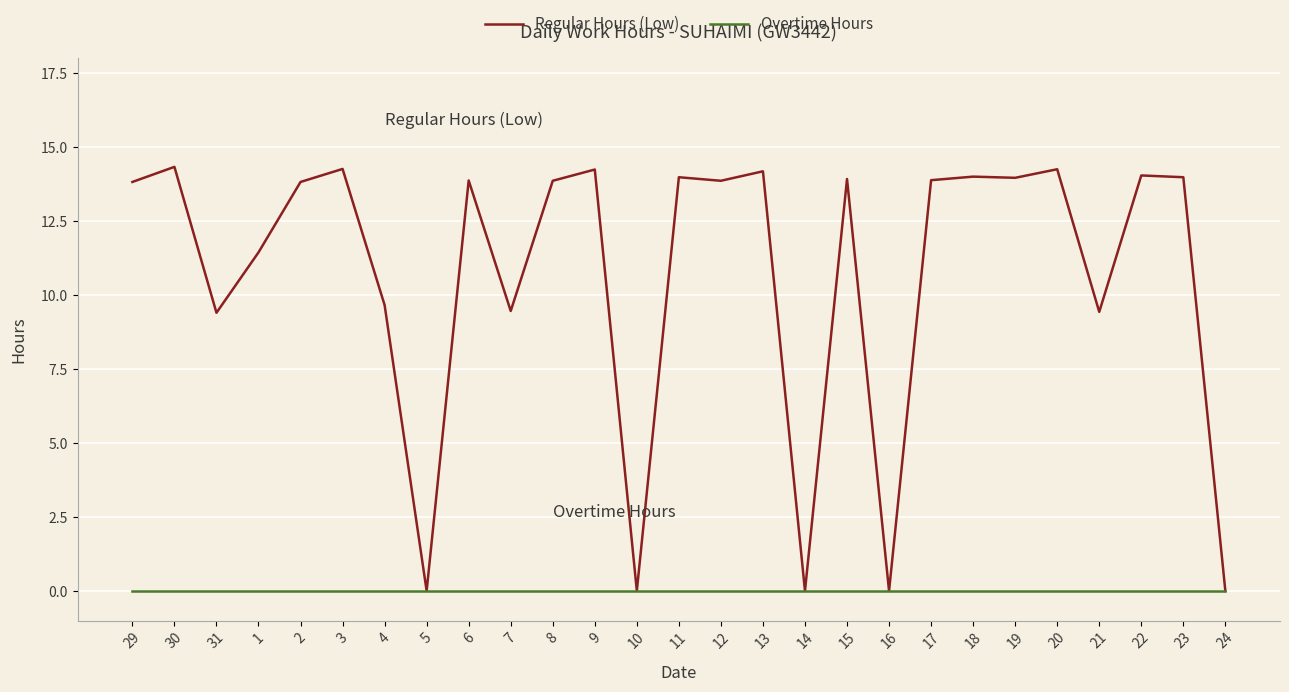

What position from the right is 3?

22